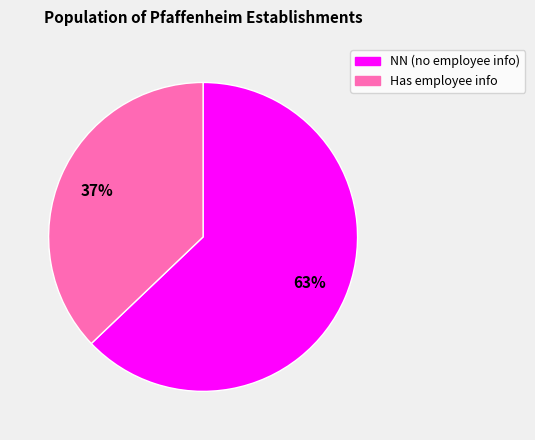

Approximately how many times larger is the value at NN (no employee info) compared to Has employee info?

1.7